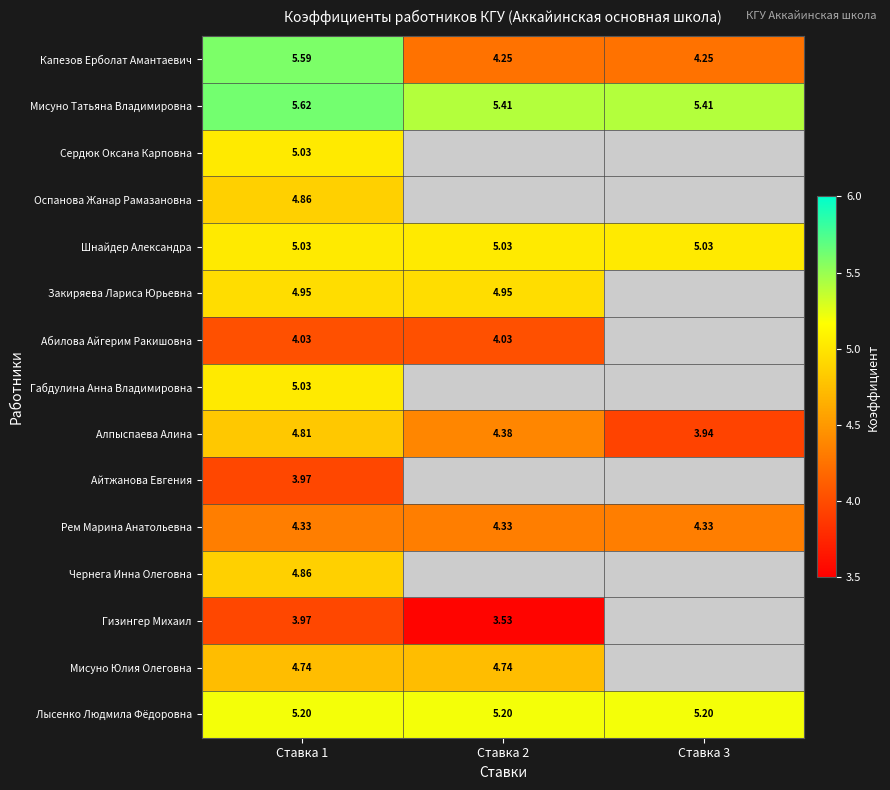

What is the maximum value shown in the chart?

5.6